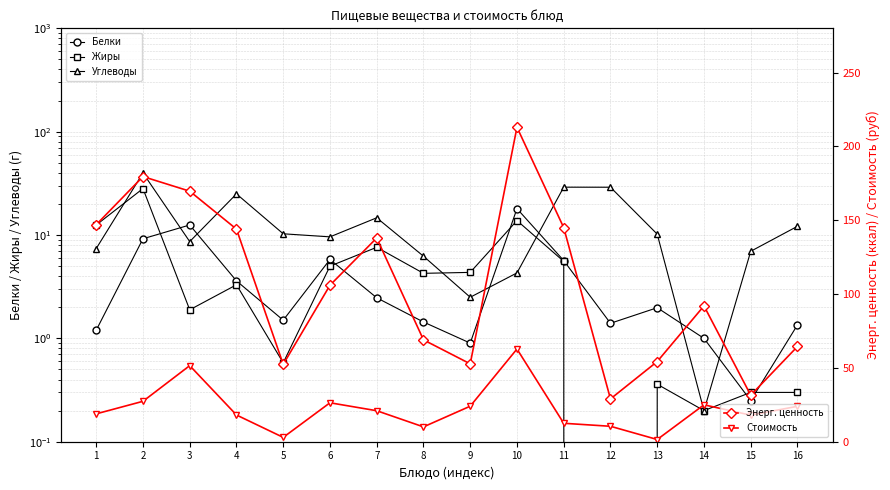

True or false: Углеводы has more than 2 interior local peaks.

True